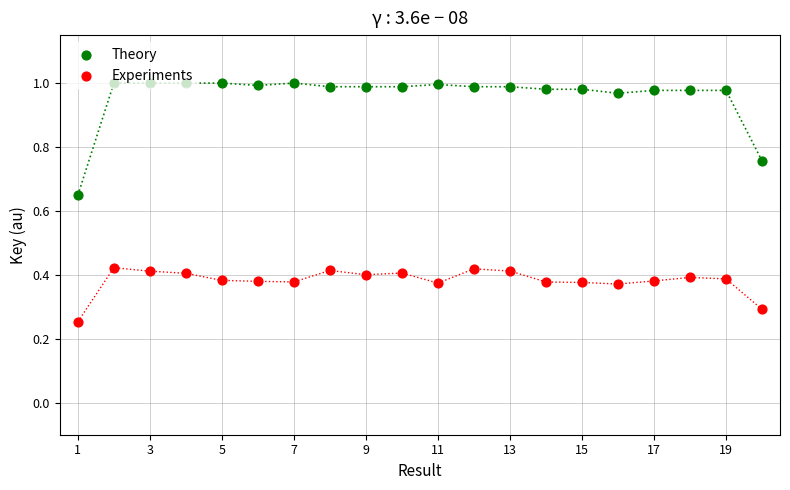

Which series has the largest Y range (max minus min)?

Theory